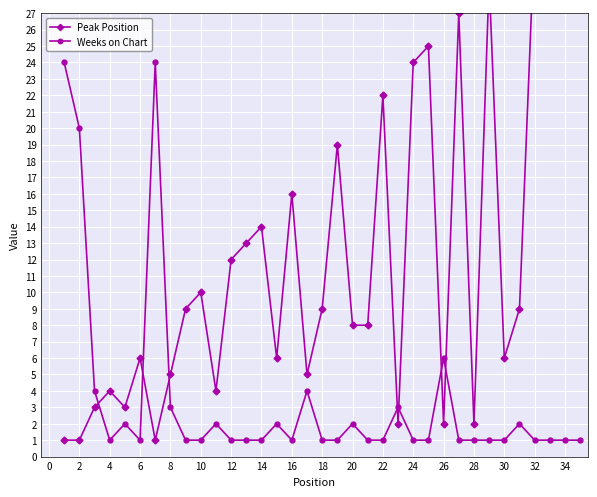

True or false: Weeks on Chart has a value of 1 at 18.

True